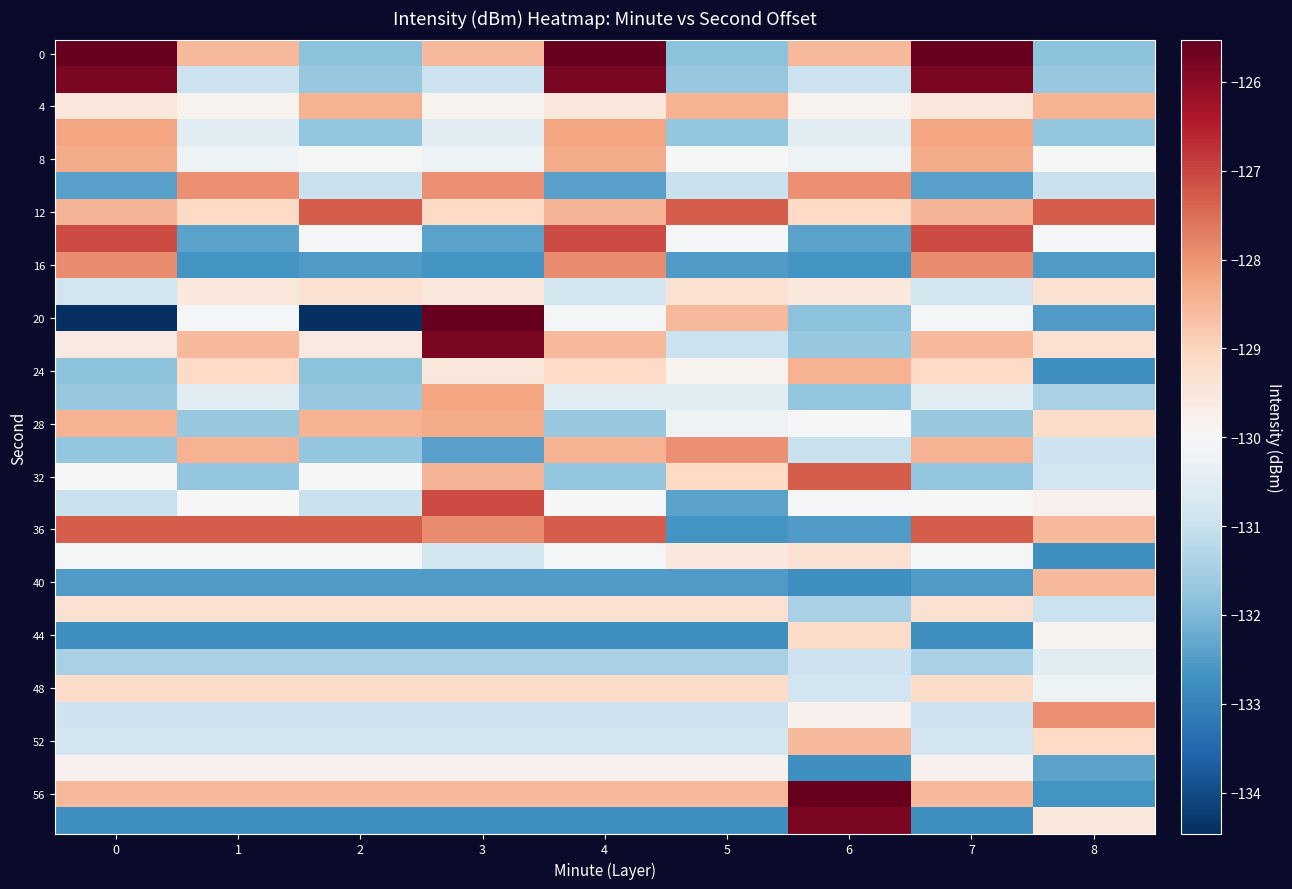

What is the total value across all series at 4?

-3889.6